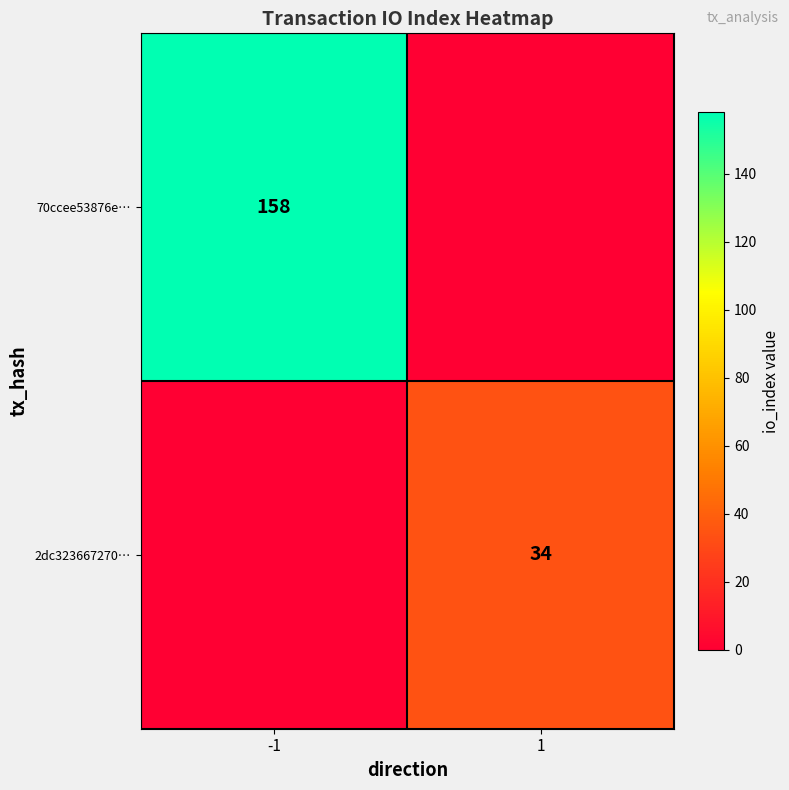

Is it true that 70ccee53876e… equals 66 at -1?

False